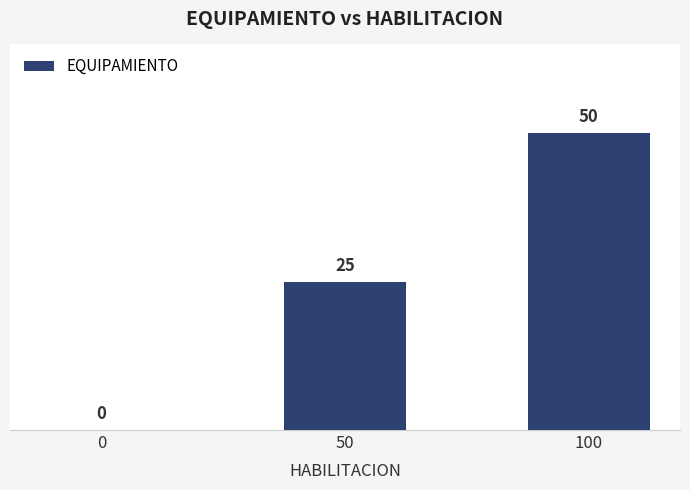

What is the sum of the values at 0 and 100?

50